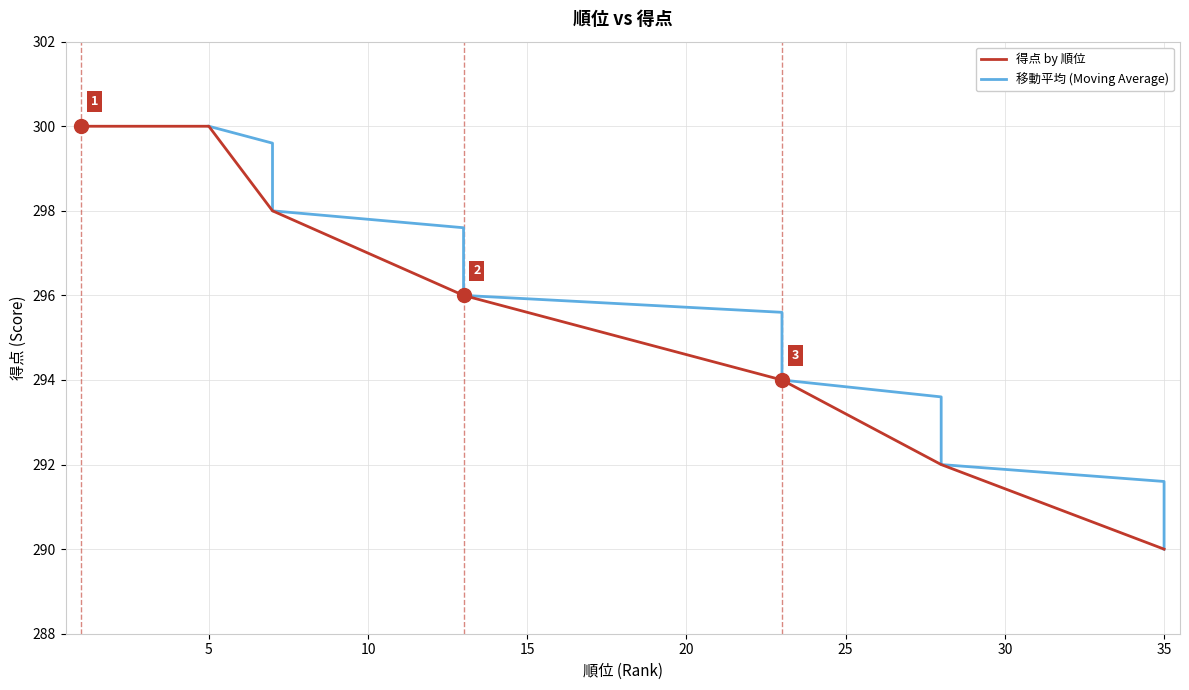

How many values exceed 296?

12